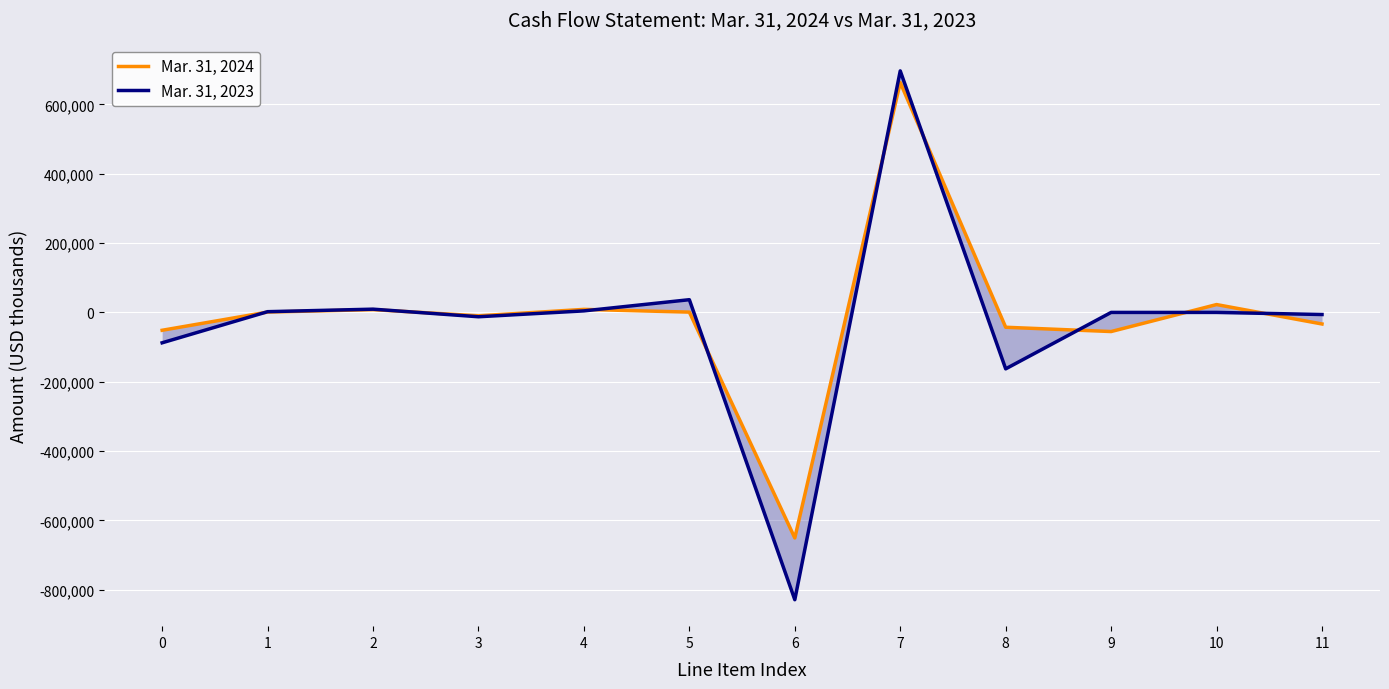

After their last crossing, which series has the higher values: Mar. 31, 2023 or Mar. 31, 2024?

Mar. 31, 2023